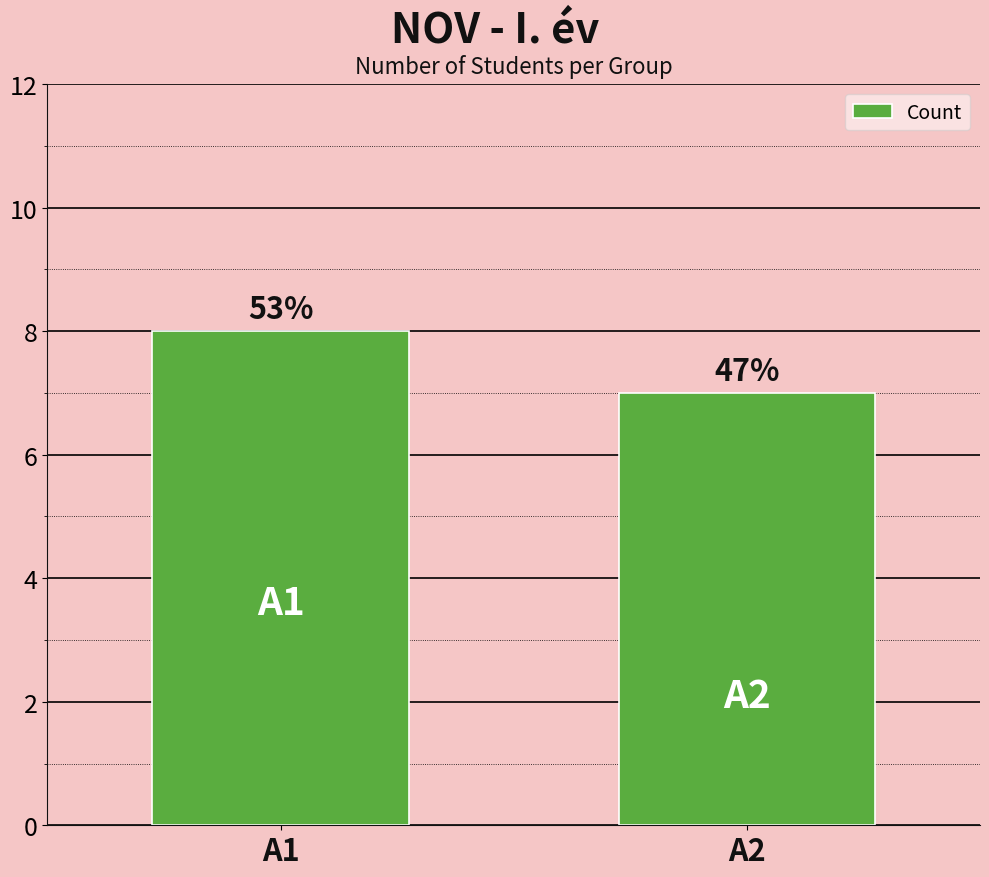

Between A1 and A2, which is larger?

A1